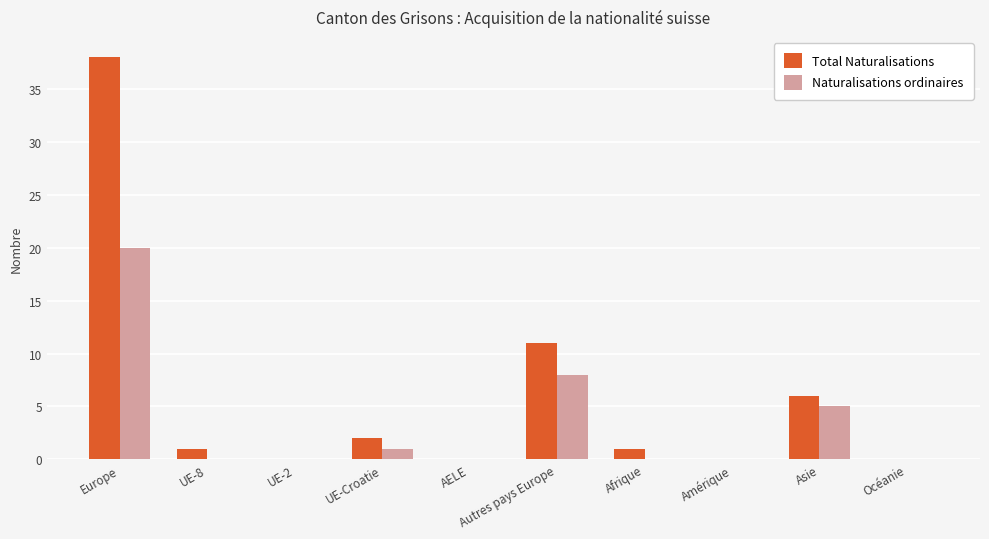

Count the number of data series in this chart.

2